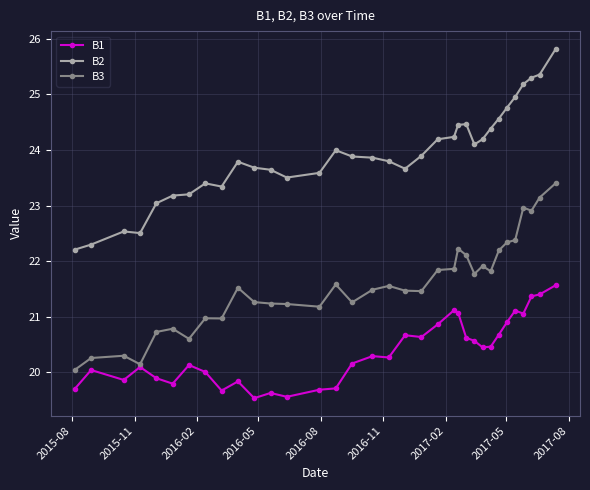

How many data points does each series have?

34